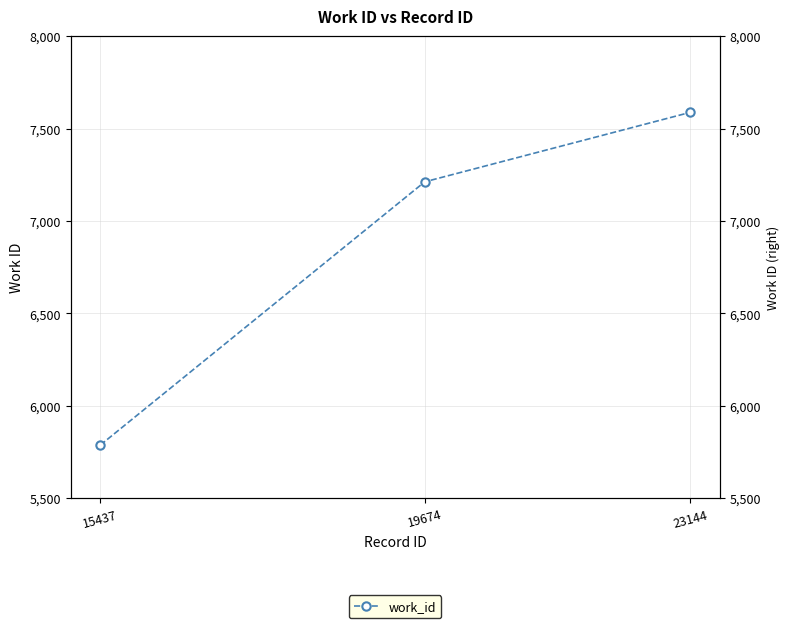

True or false: the data shows 7588 at 23144.

True